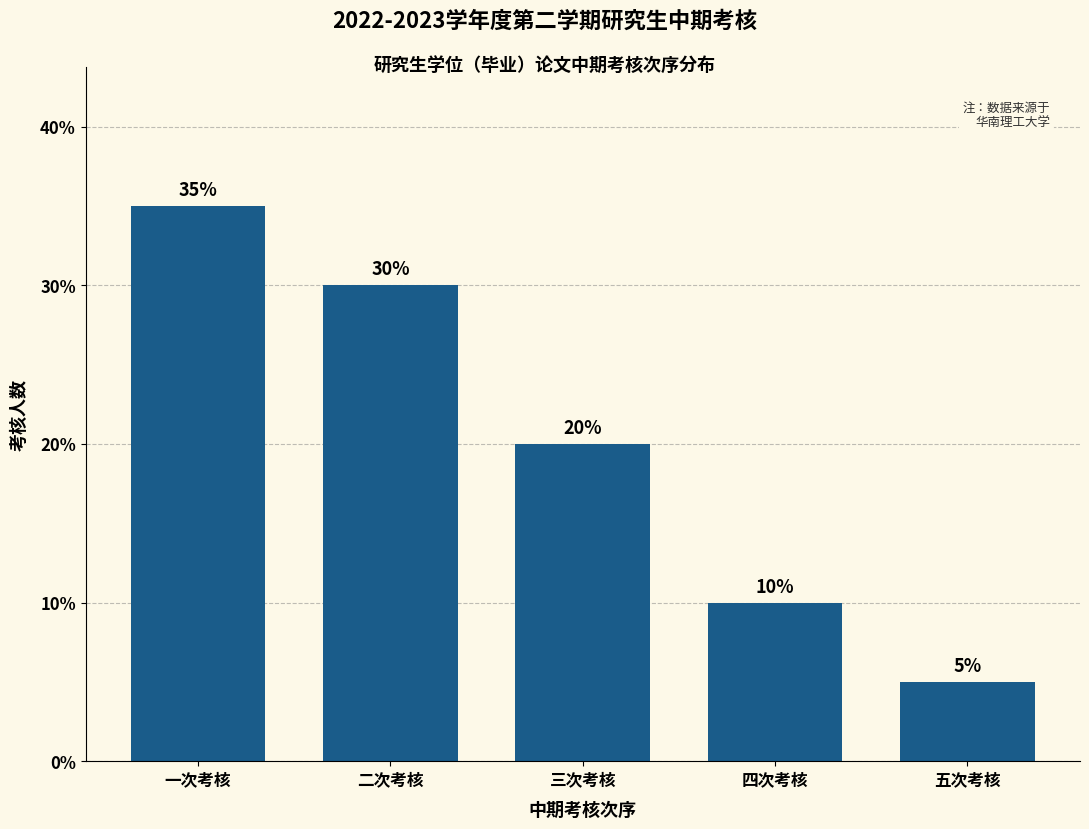

Reading right to left, transcribe all the data shown in this chart.

五次考核=5	四次考核=10	三次考核=20	二次考核=30	一次考核=35